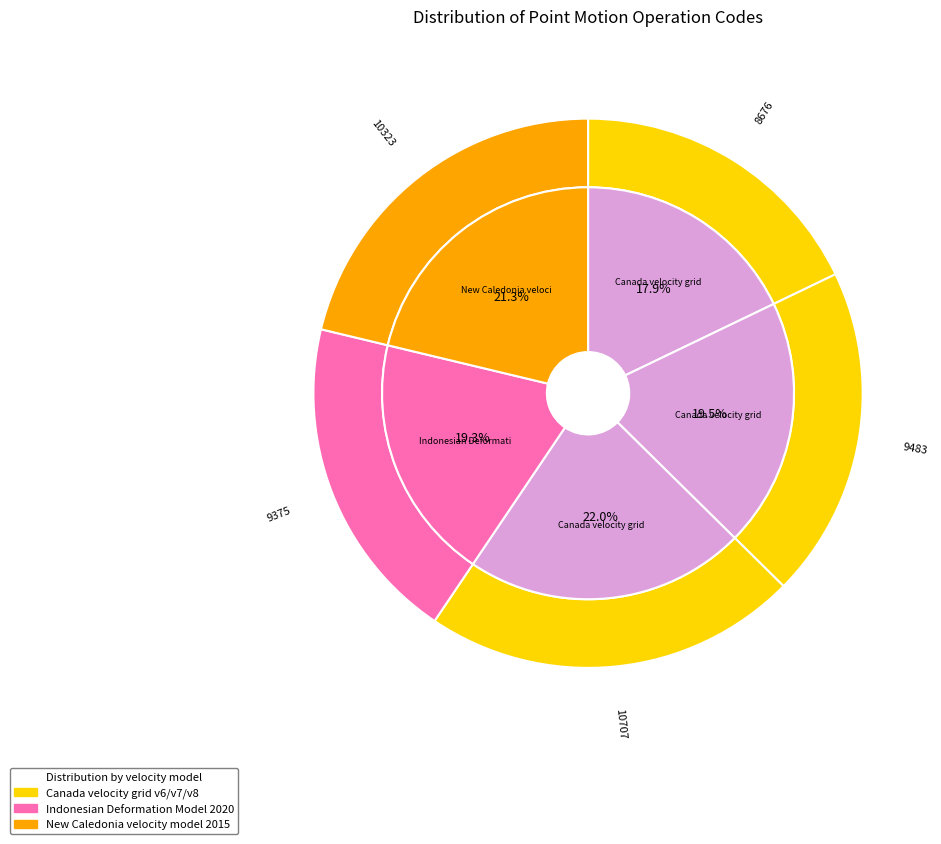

Rank the categories by value from lowest to highest.

Canada velocity grid v6, Indonesian Deformation Model 2020, Canada velocity grid v7, New Caledonia velocity model 2015, Canada velocity grid v8